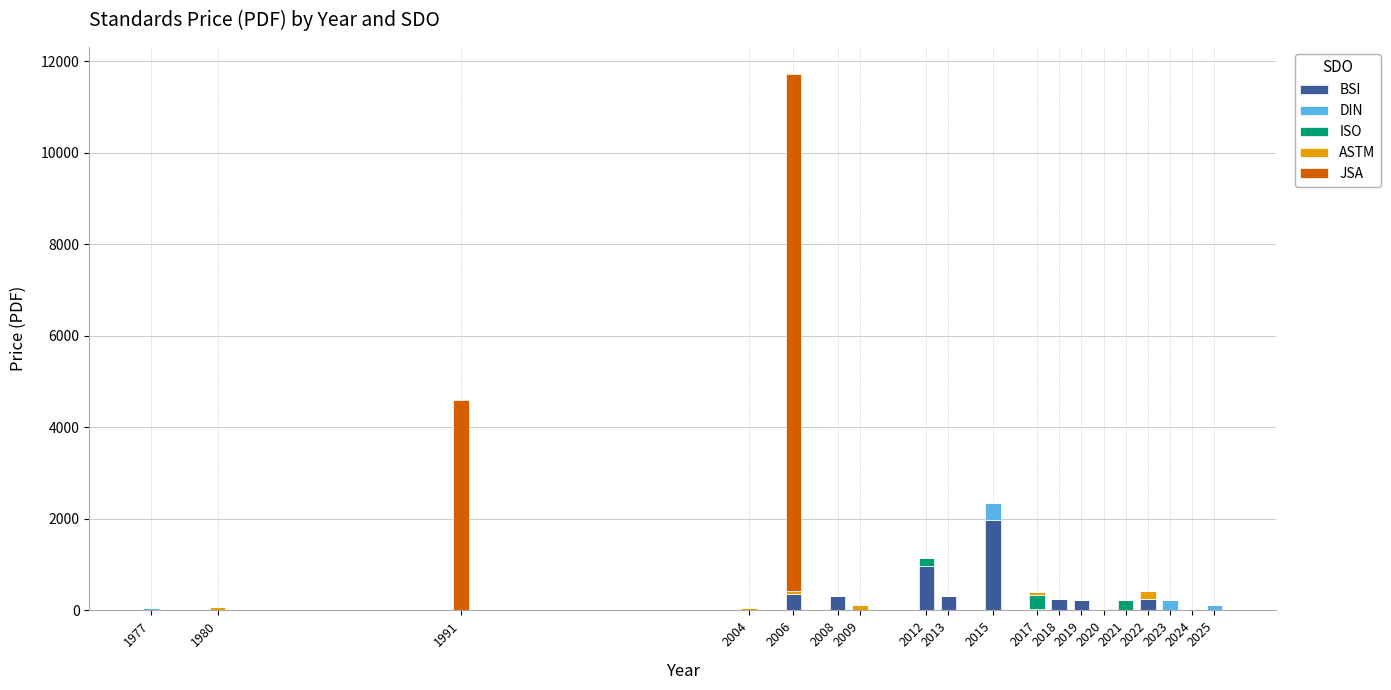

Are the bars grouped side by side (vs. stacked)?

No